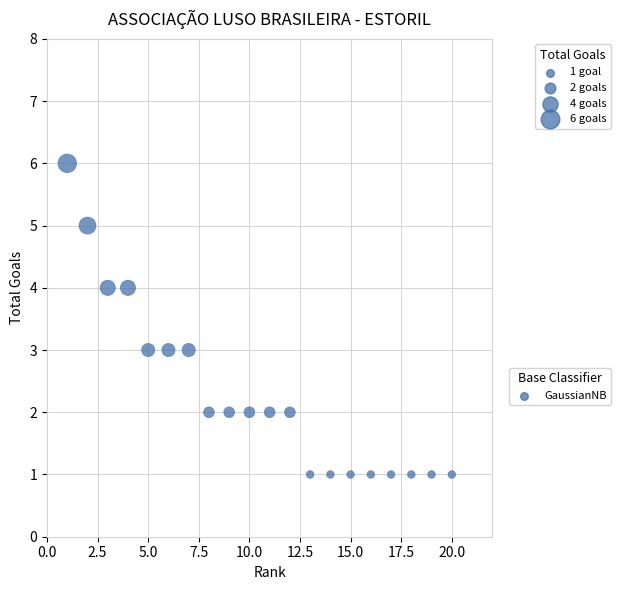

What is the range of Y values (max minus min)?

5